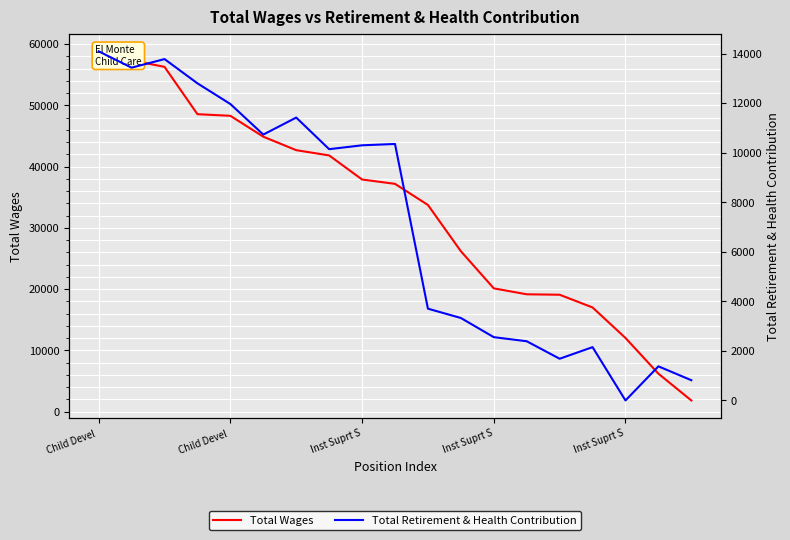

Count the number of categories in the chart.

19